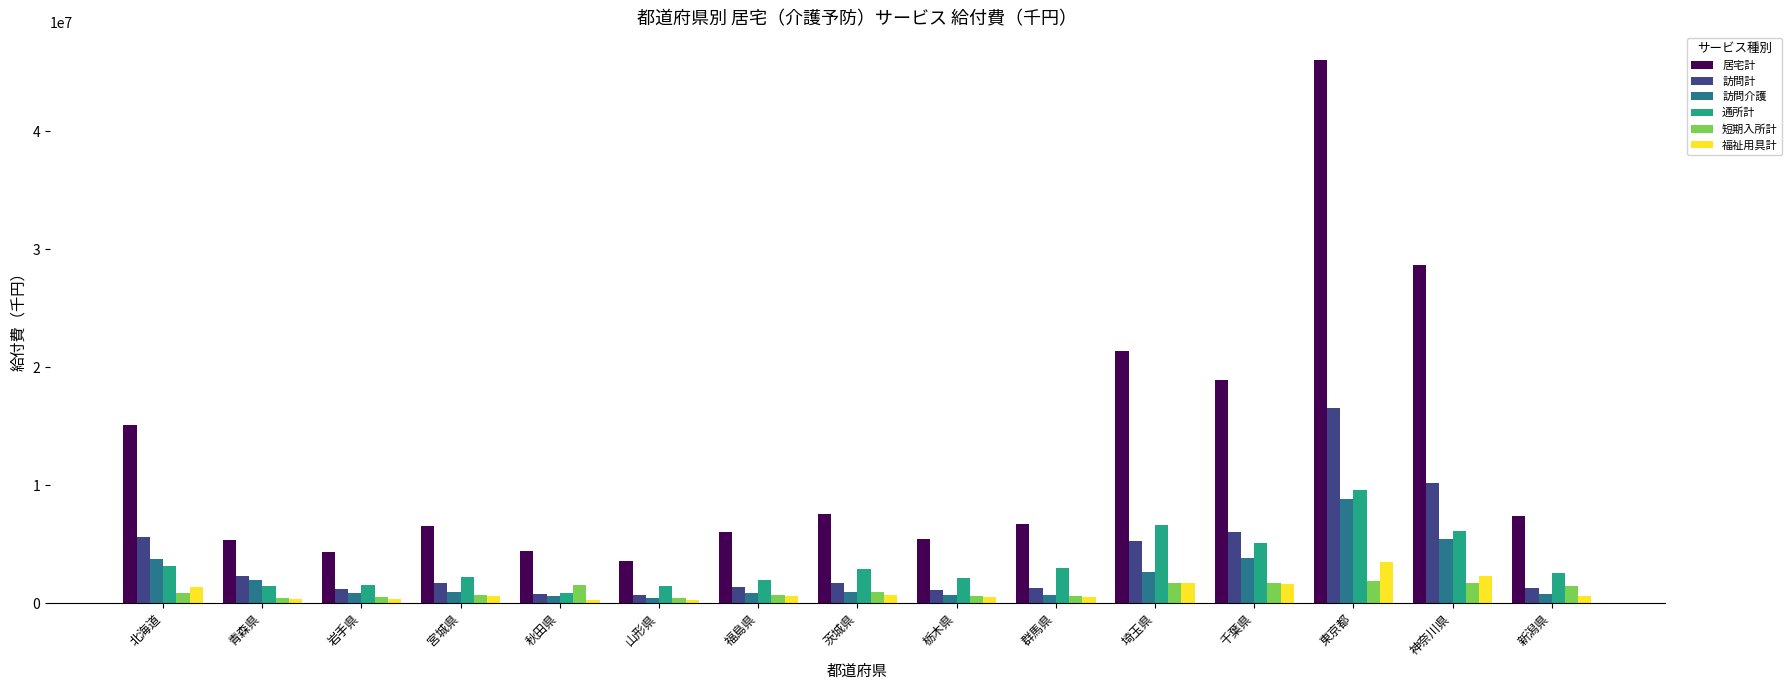

True or false: 福祉用具計 has a value of 1737003.5 at 埼玉県.

True